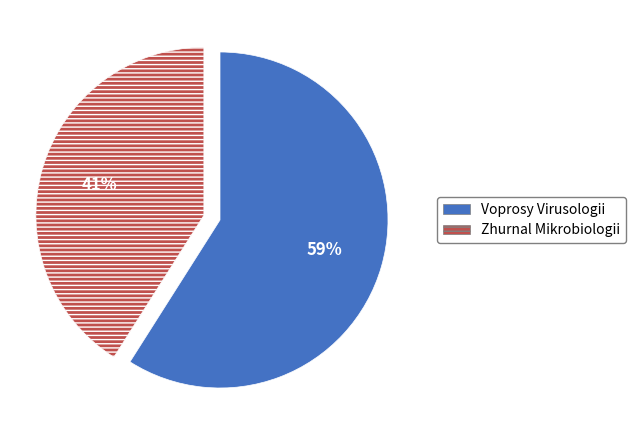

To the nearest percent, what is the difference between the Voprosy Virusologii and Zhurnal Mikrobiologii slice percentages?

18%